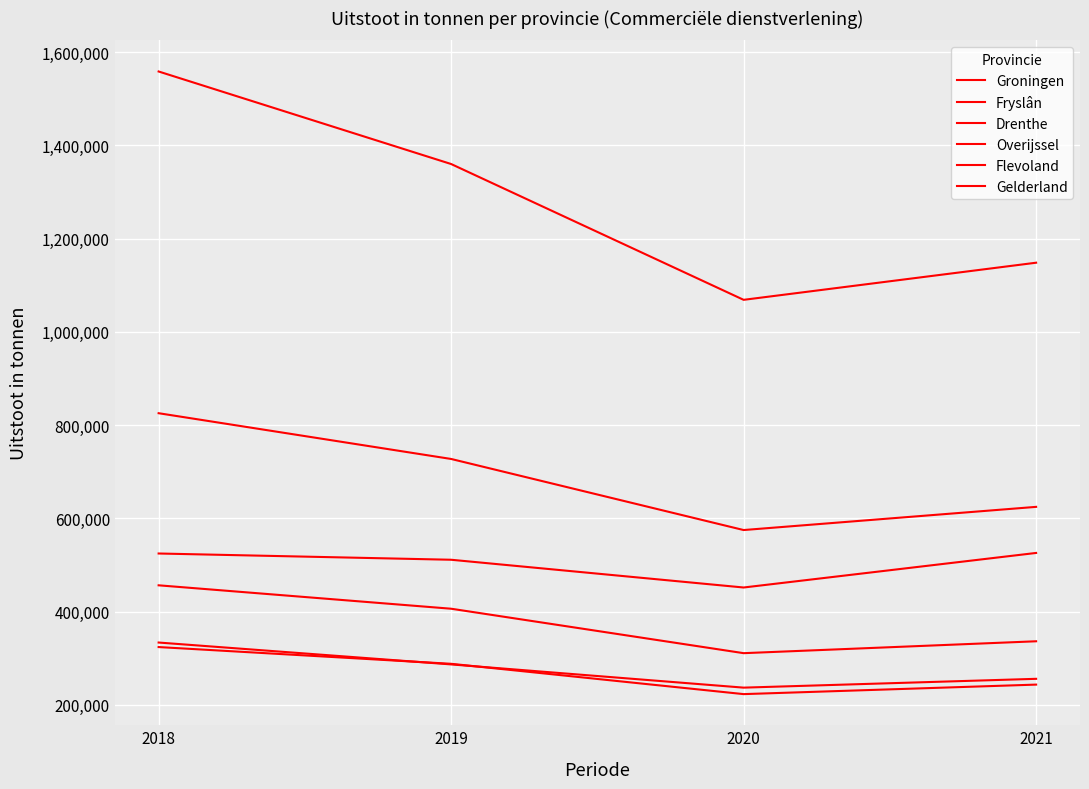

True or false: Fryslân and Groningen intersect in this chart.

False